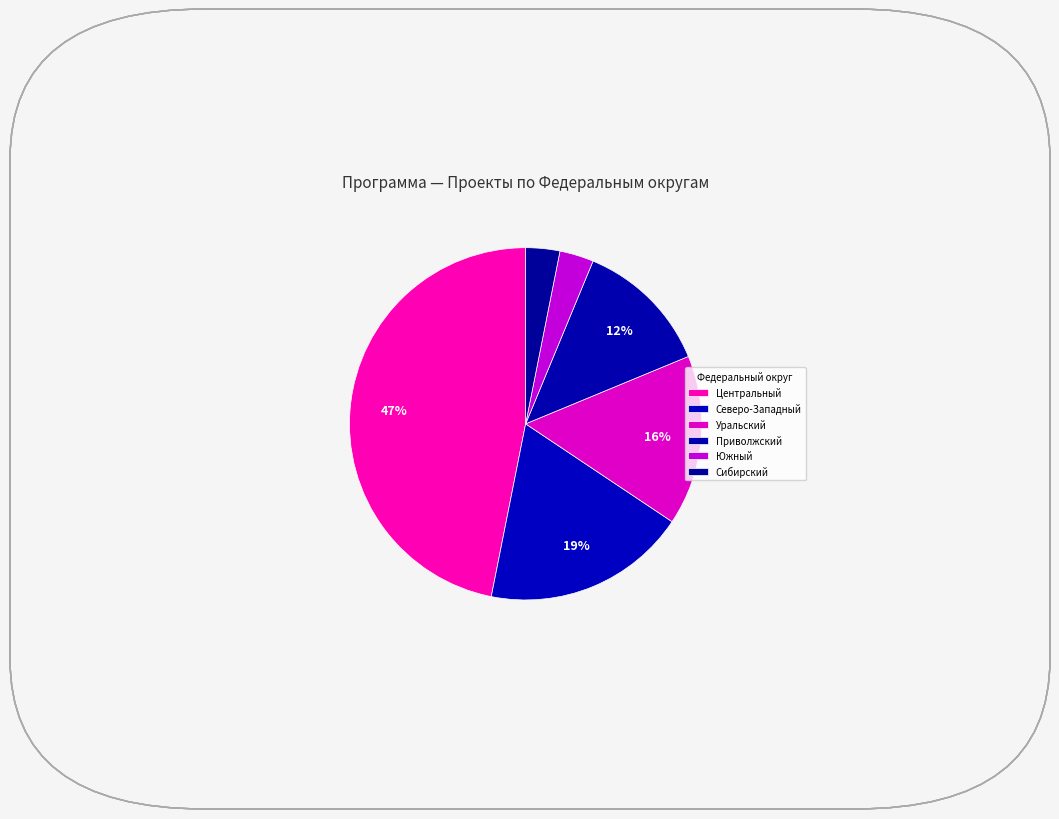

How many slices are in this pie chart?

6